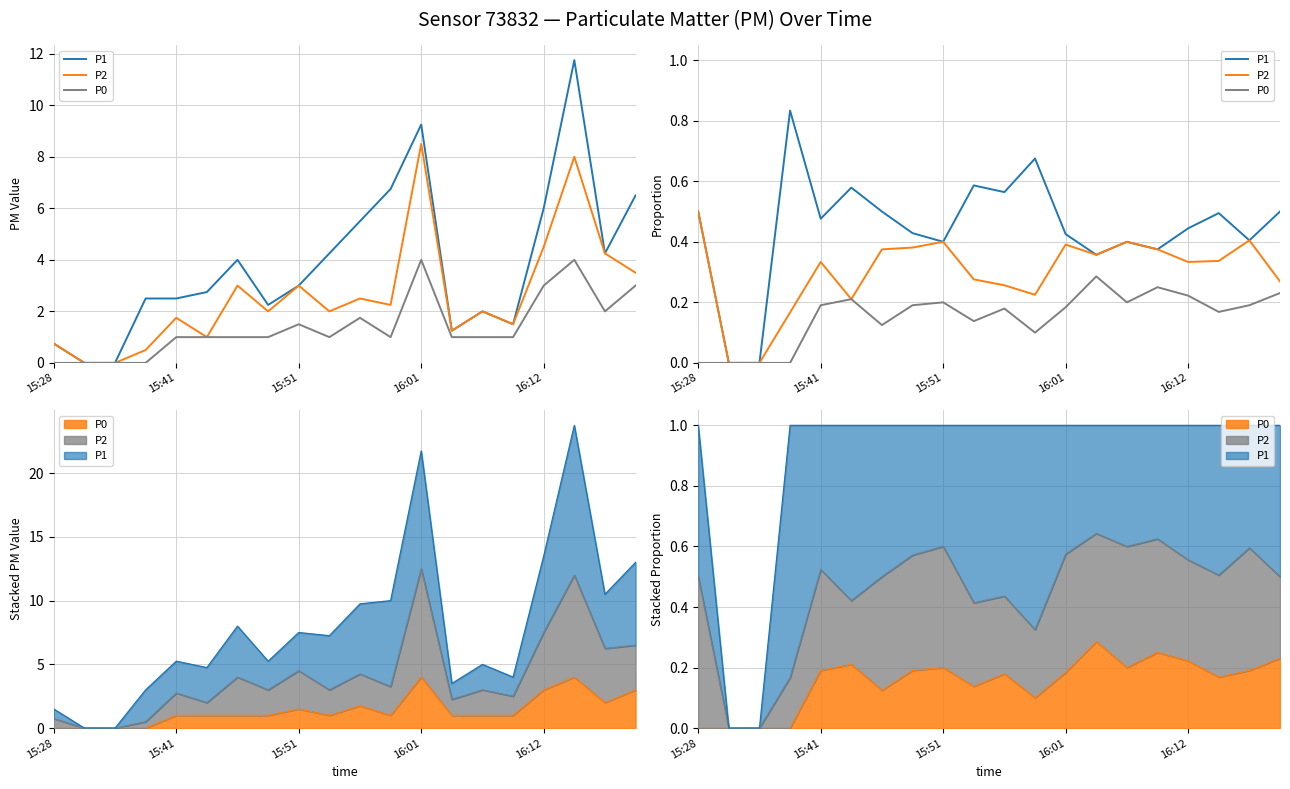

What position from the right is 19?

1